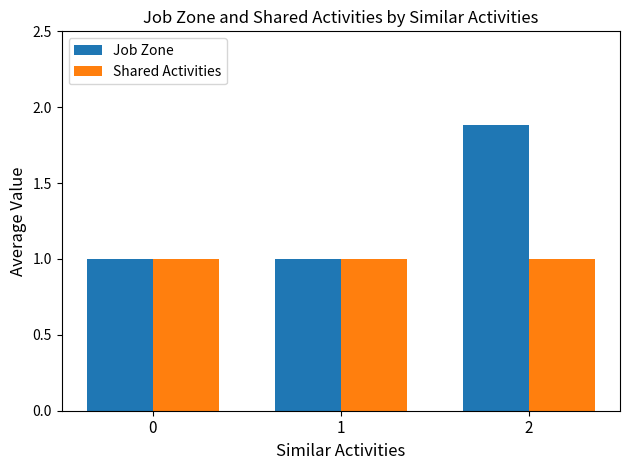

What is the average value of the Shared Activities series?

1.0